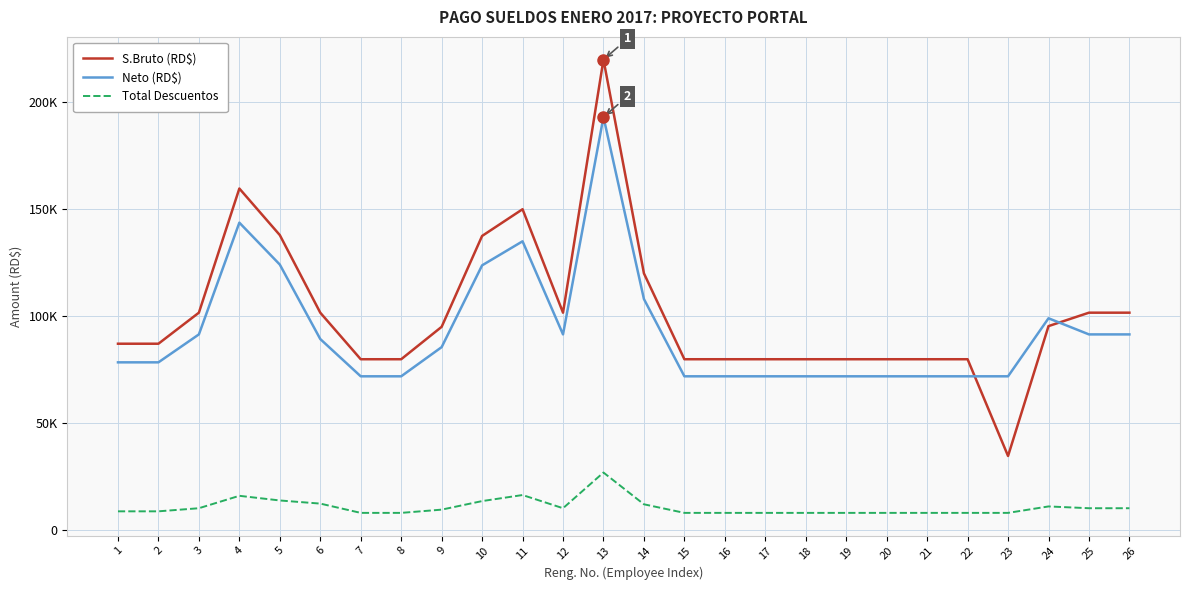

At which category does S.Bruto (RD$) reach its first local peak?

4